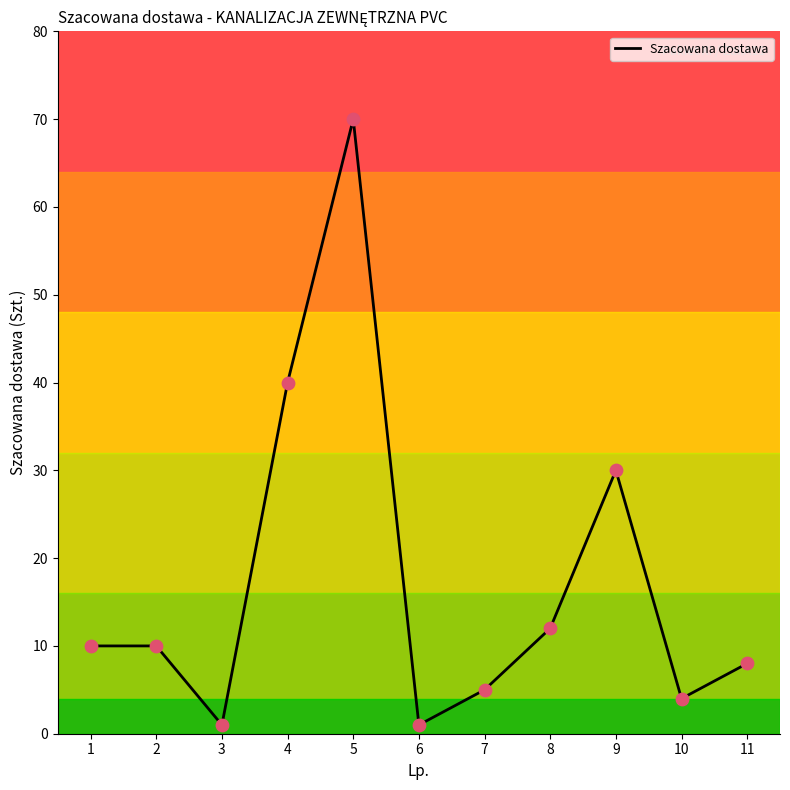

Approximately how many times larger is the value at 8 compared to 5?

0.2